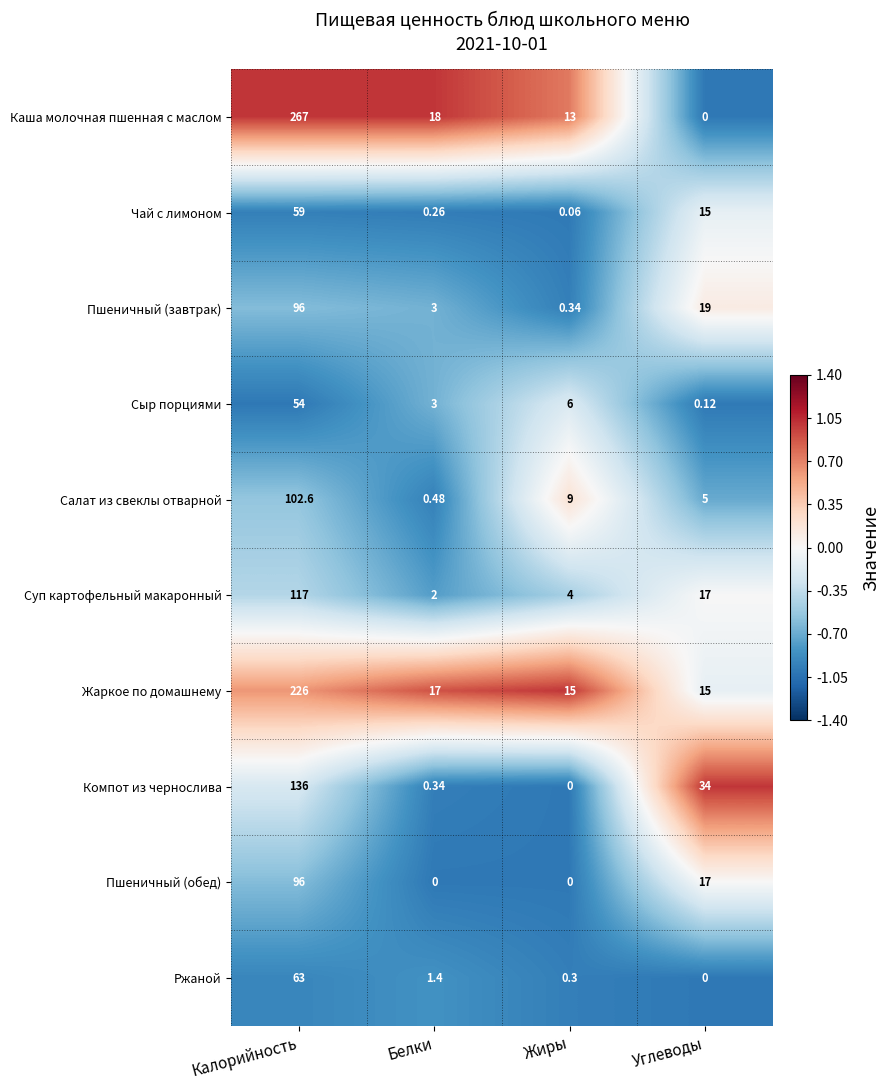

At which label is Жаркое по домашнему closest to 120?

Белки